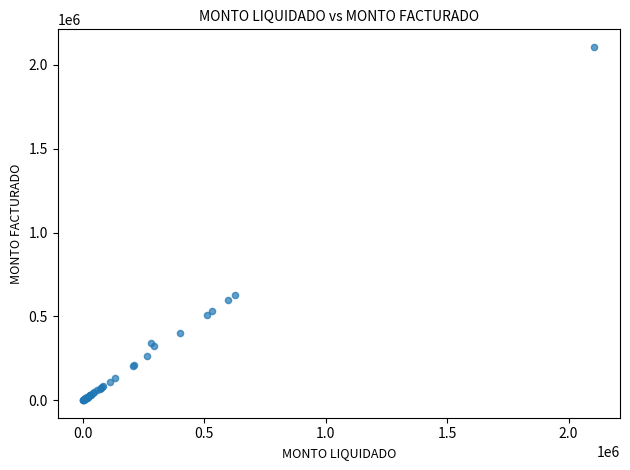

What Y value in the scatter plot is closest to 1053654?

625732